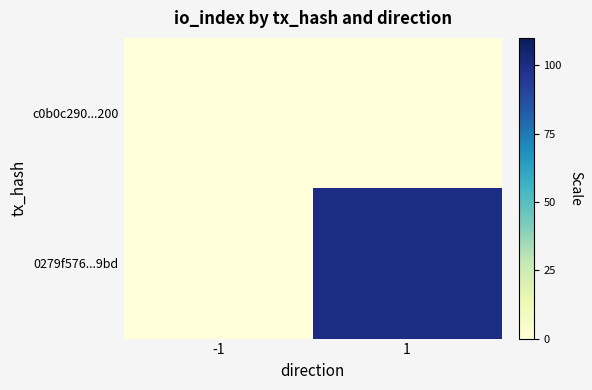

Count the number of data series in this chart.

2